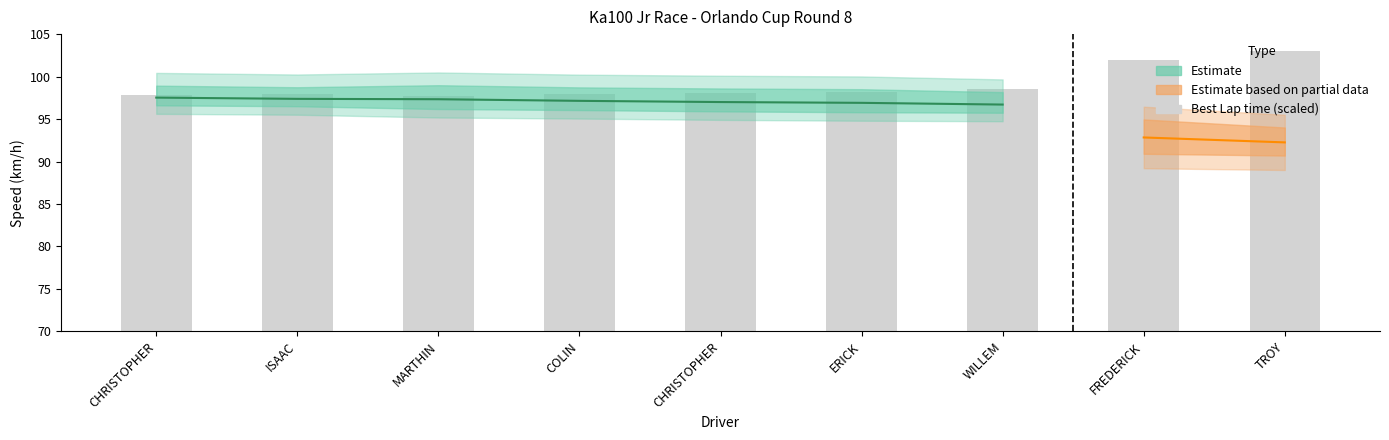

What is the sum of all values?

891.2